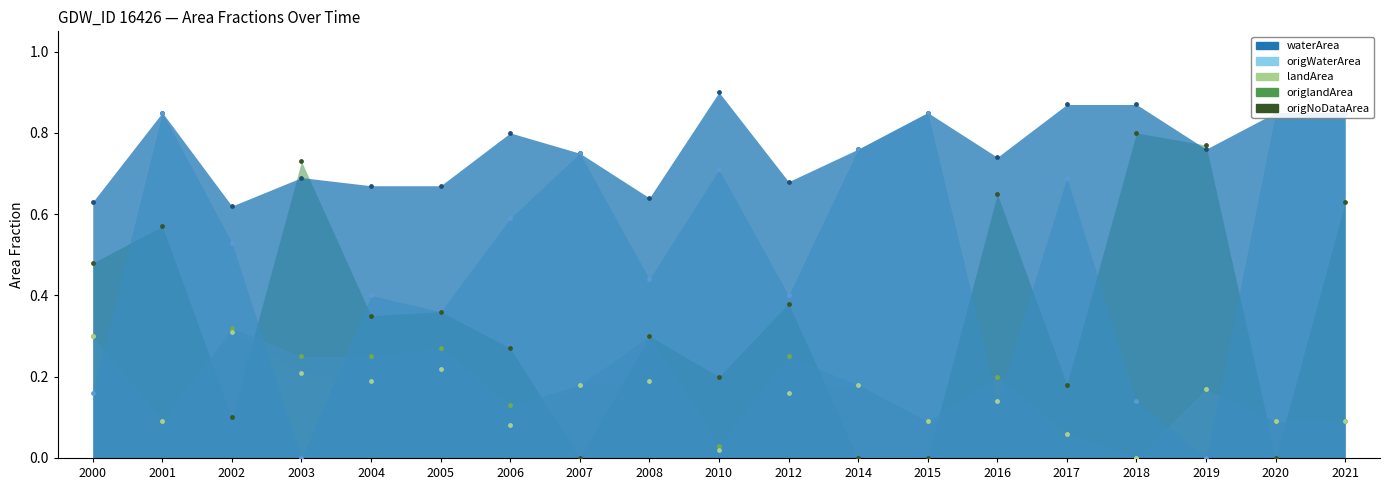

At how many categories does at least one series exceed 0?

19